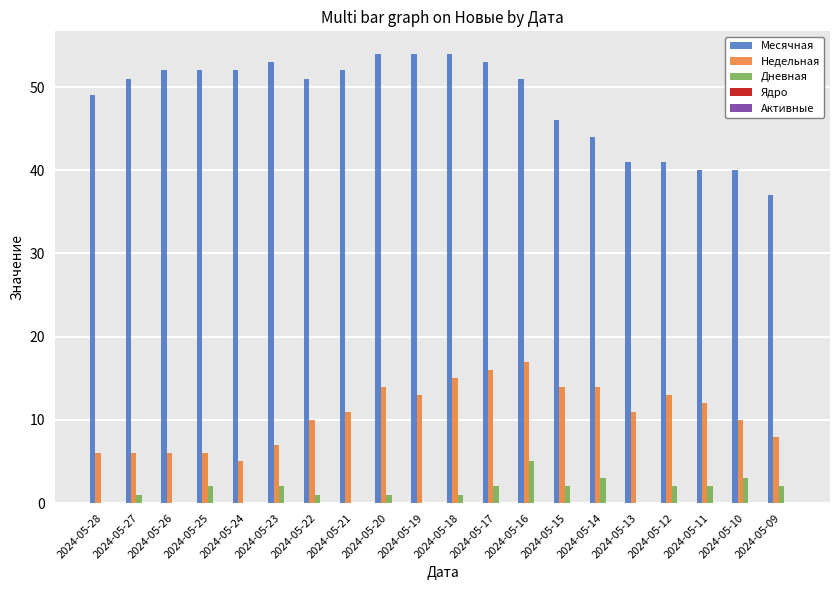

How many distinct data groups are displayed?

3